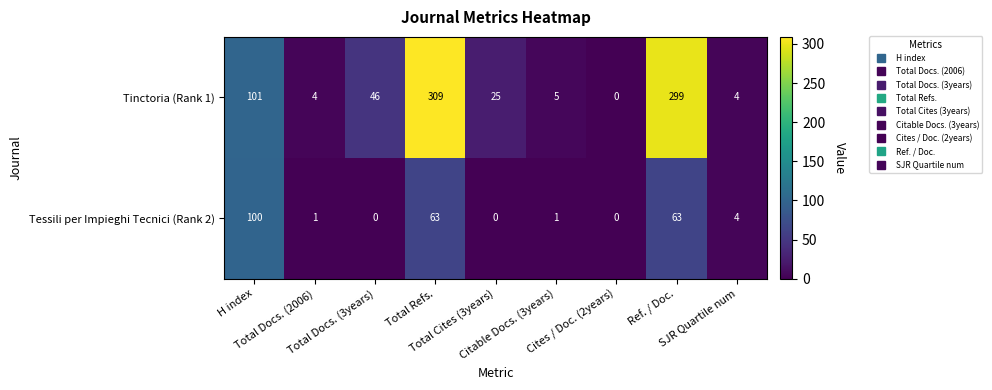

What is the maximum value shown in the chart?

309